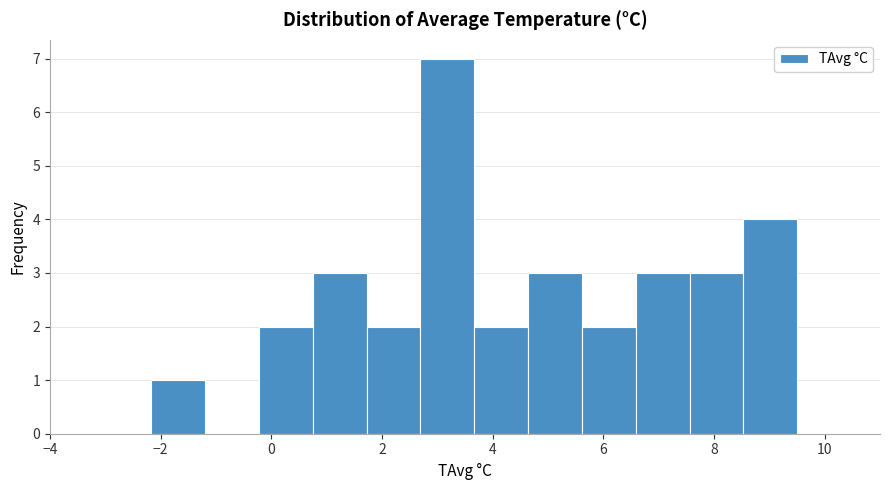

Reading left to right, transcribe this chart: for each bar, give the range it covers on the x-axis and its height. Neither the bar edges nor the heights are printed on the chart, so give them approximately, as read against the axes.

-2.2 to -1.2: 1
-1.2 to -0.2: 0
-0.2 to 0.8: 2
0.8 to 1.8: 3
1.8 to 2.6: 2
2.6 to 3.6: 7
3.6 to 4.6: 2
4.6 to 5.6: 3
5.6 to 6.6: 2
6.6 to 7.6: 3
7.6 to 8.6: 3
8.6 to 9.6: 4